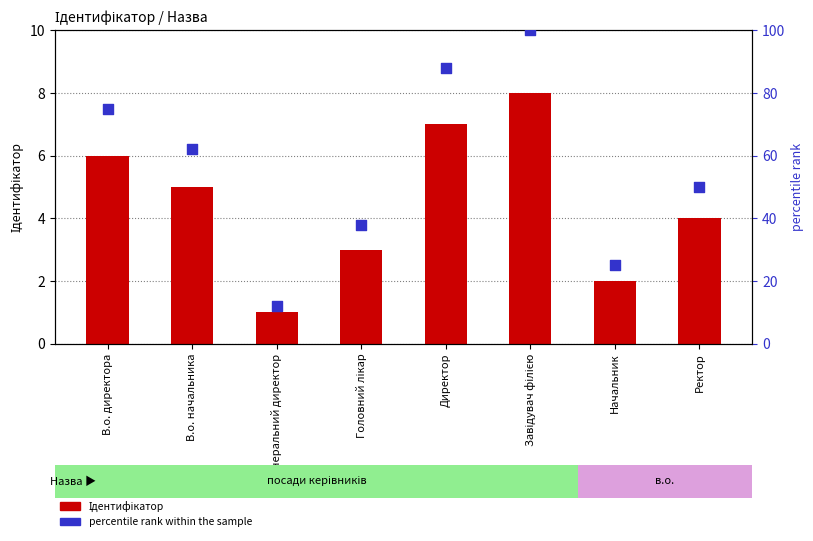

Which series has the widest spread of Y values?

percentile rank within the sample